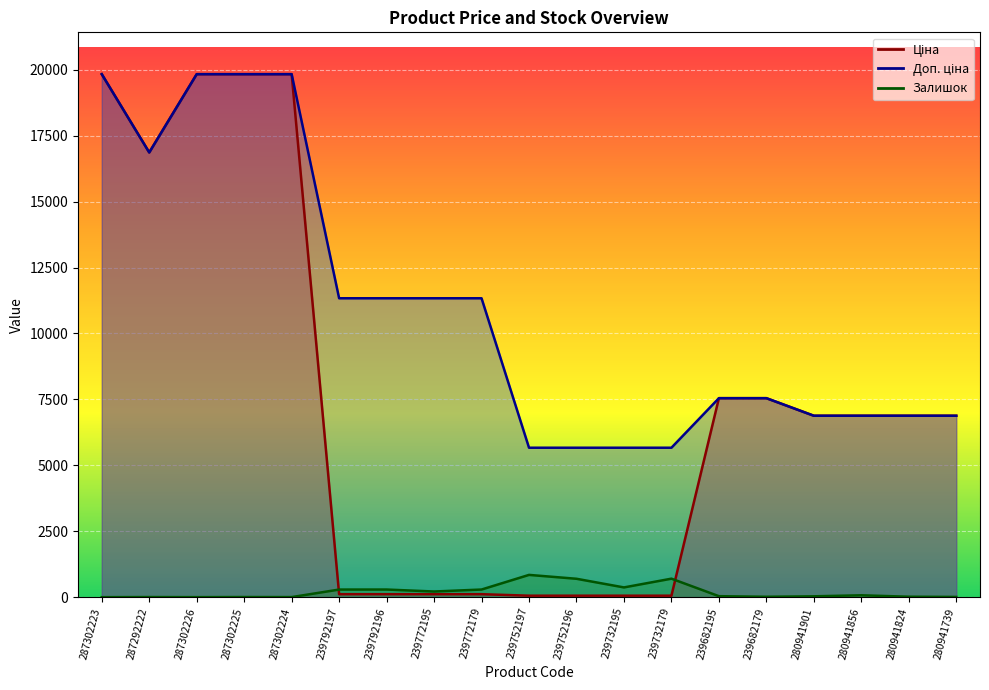

What is the difference between the Ціна values at 287302224 and 239792196?

19717.7